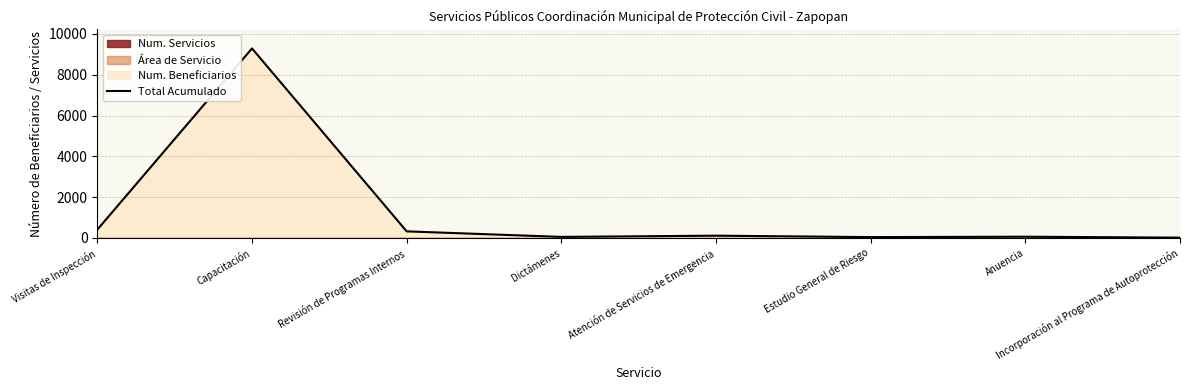

What is the label of the 5th point from the right?

Dictámenes